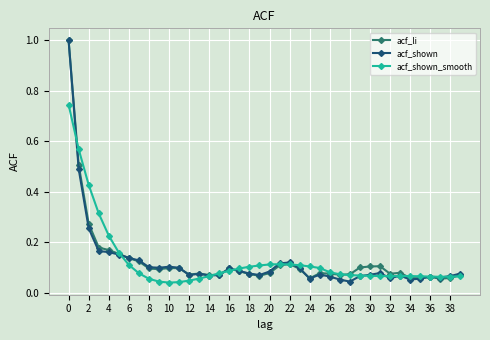

True or false: acf_shown has more than 0 interior local peaks.

True